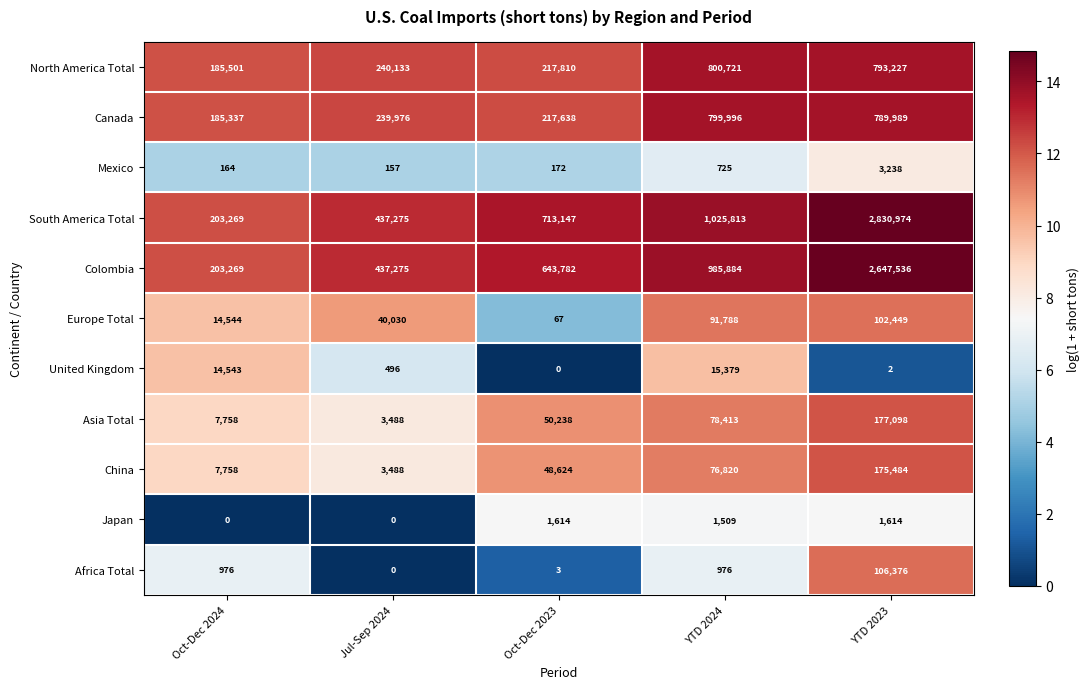

Where is Asia Total nearest to the value 90293?

YTD 2024